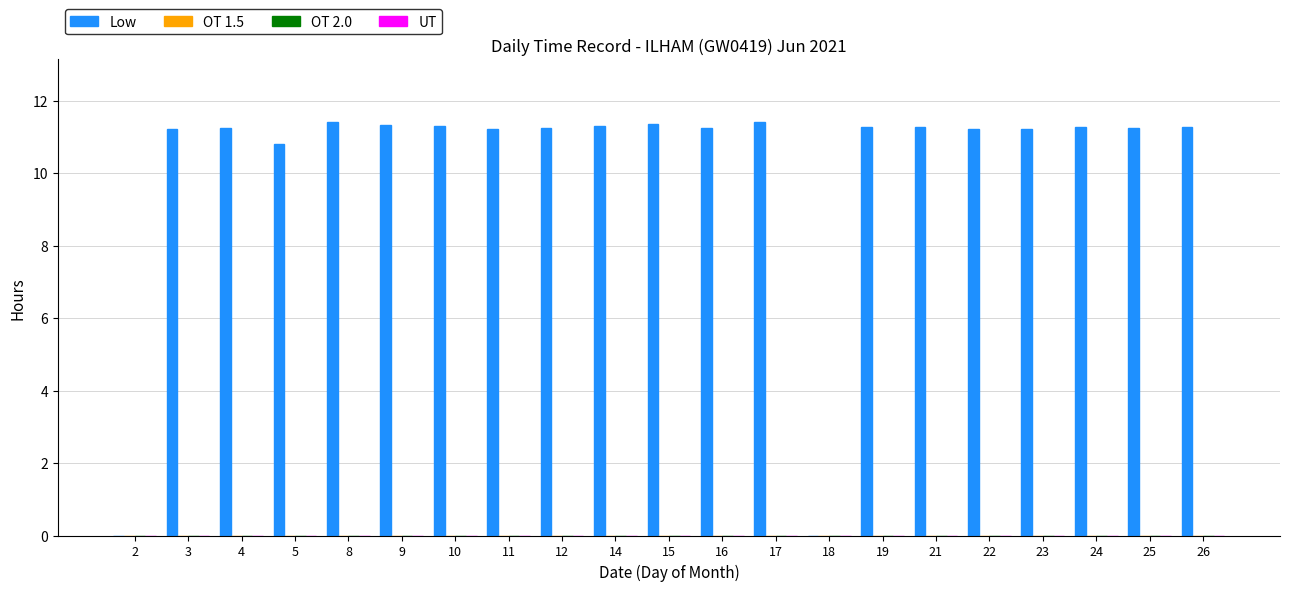

What is the maximum value shown in the chart?

11.4